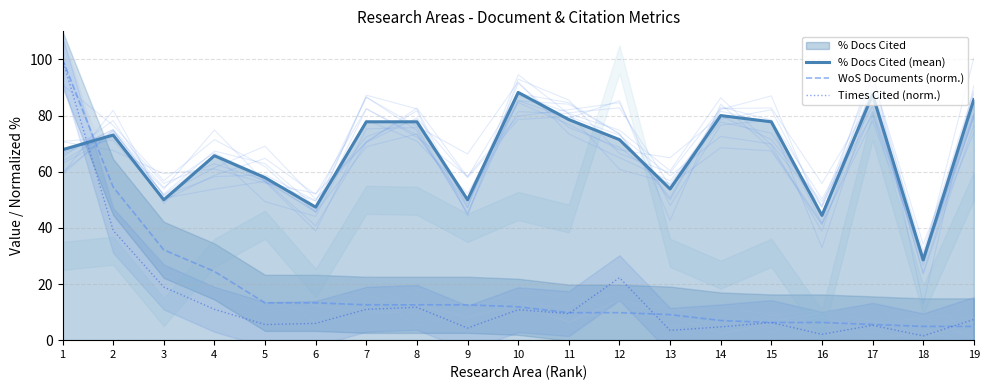

What is the difference between the highest and lowest values at 4?

54.7